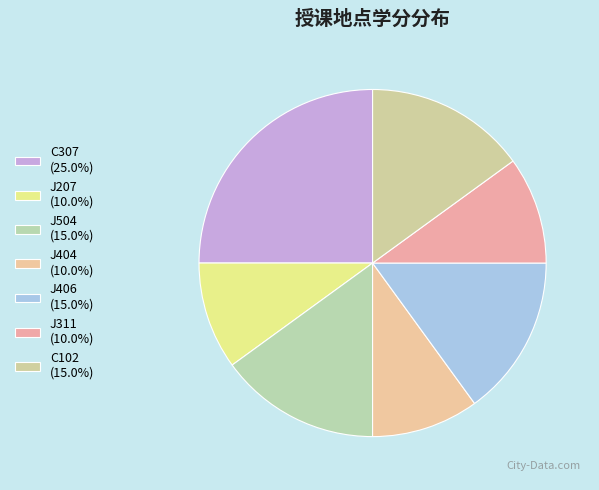

What is the smallest slice in the pie chart?

J207